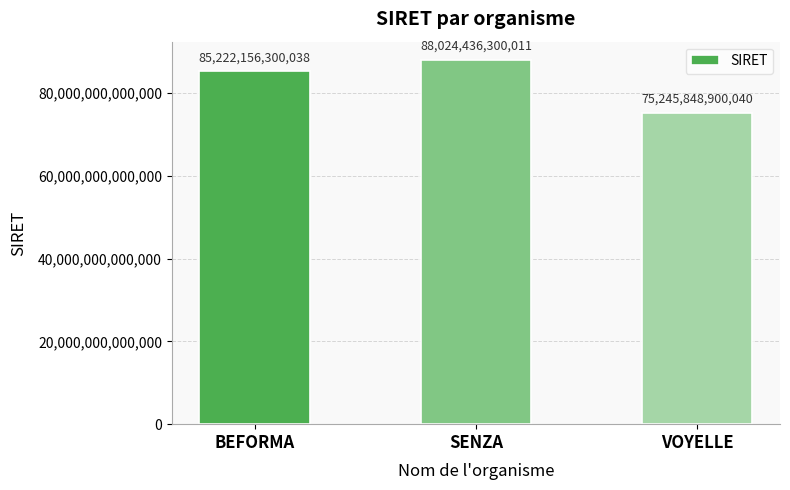

What is the difference between the values at SENZA and VOYELLE?

12778587399971